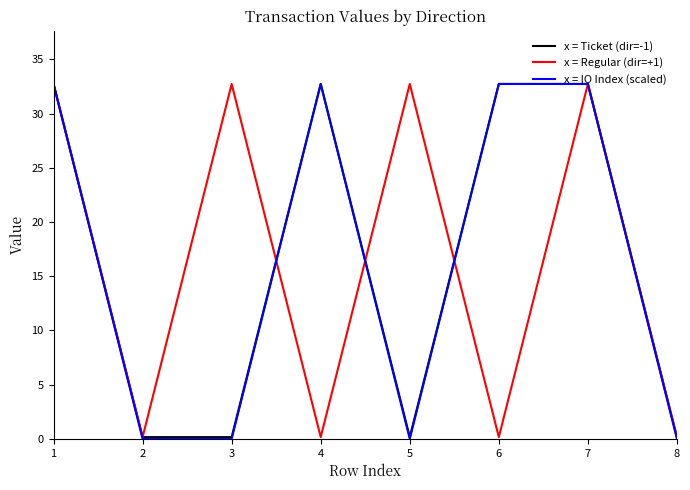

Does the chart display data point markers on the line(s)?

No